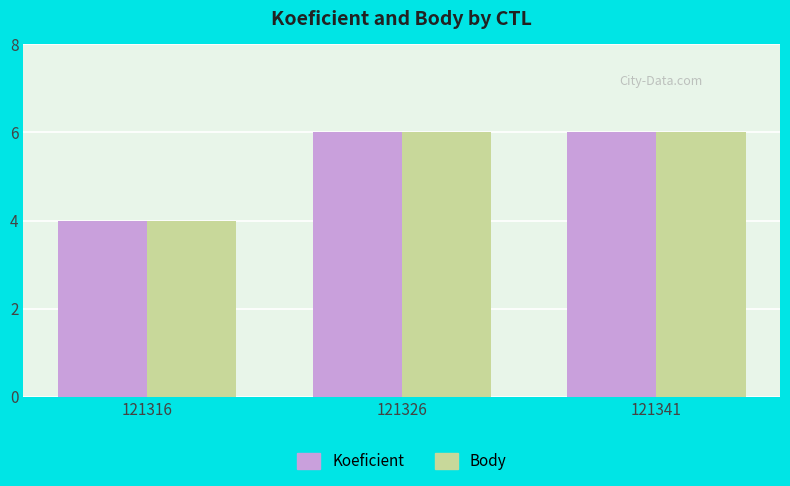

What is the sum of all Koeficient values?

16